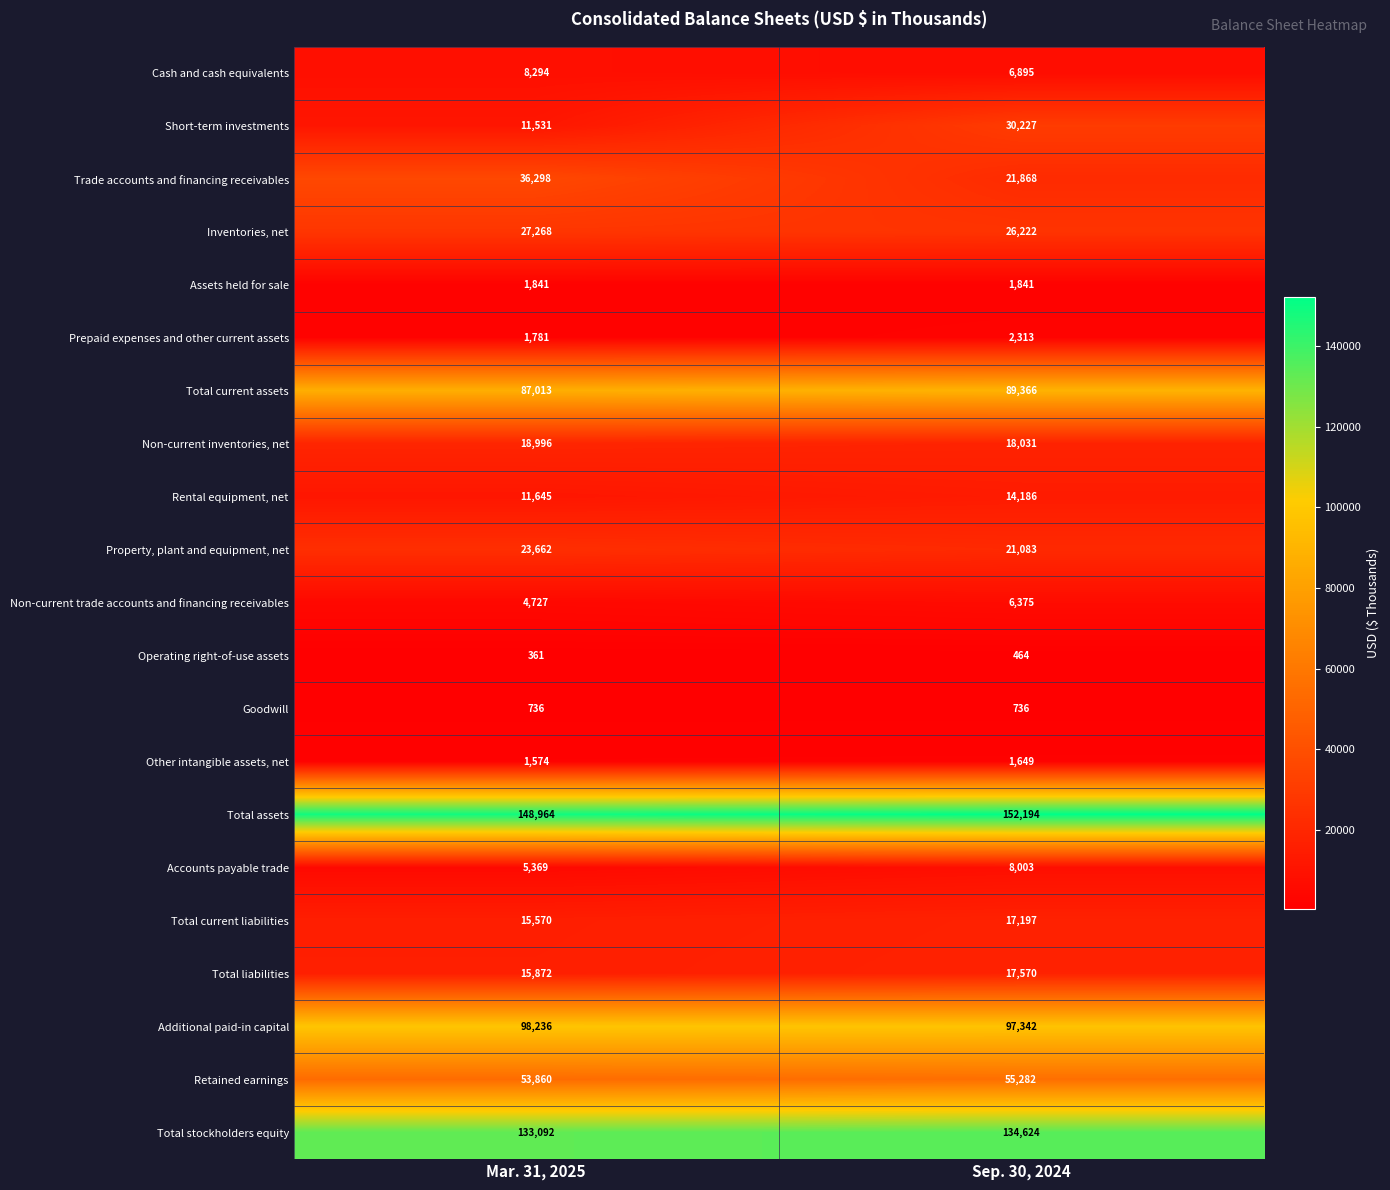

What is the difference between the maximum and minimum values in the Retained earnings series?

1422